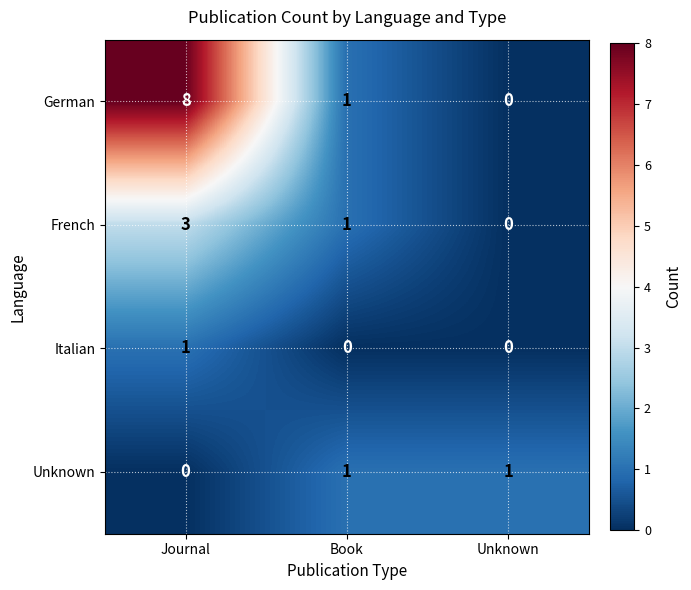

How many values in Italian are above zero?

1